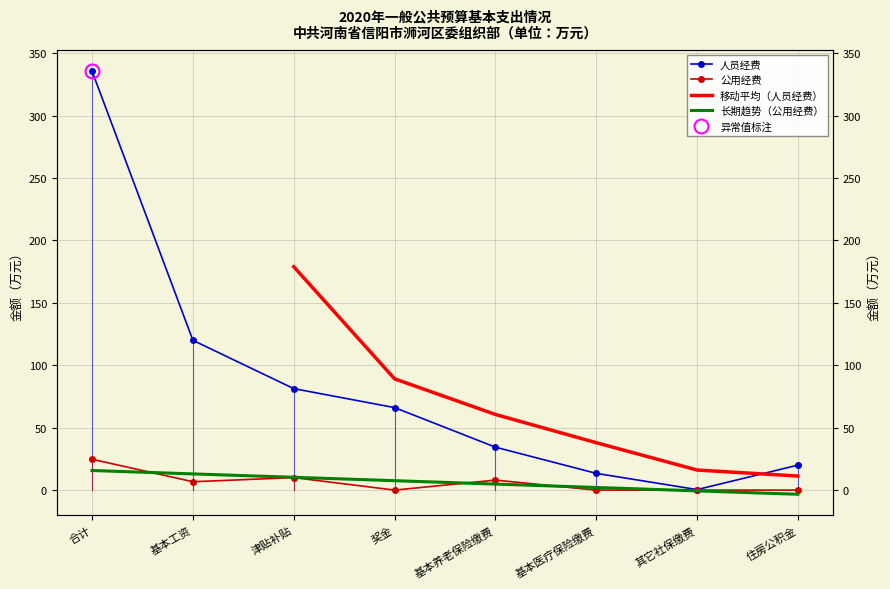

What value does the 公用经费 series have at 合计?

24.7